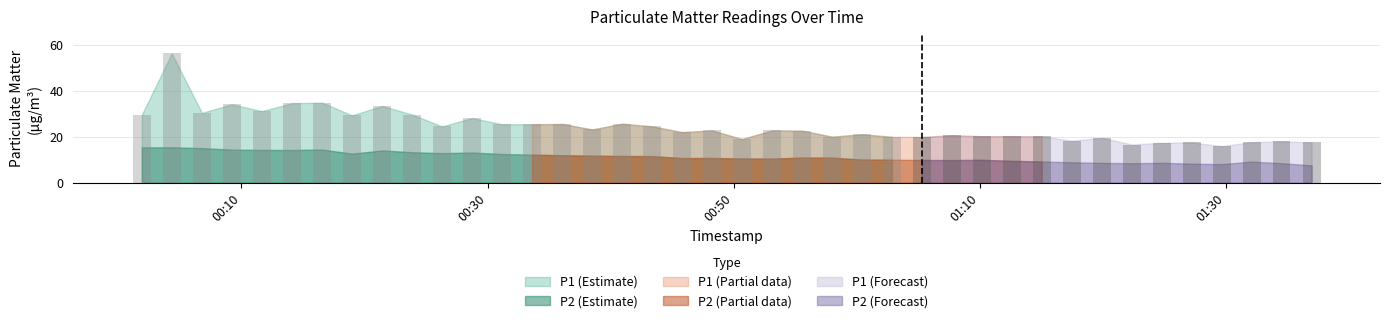

What position from the right is 2023-12-20T01:00:26?

16